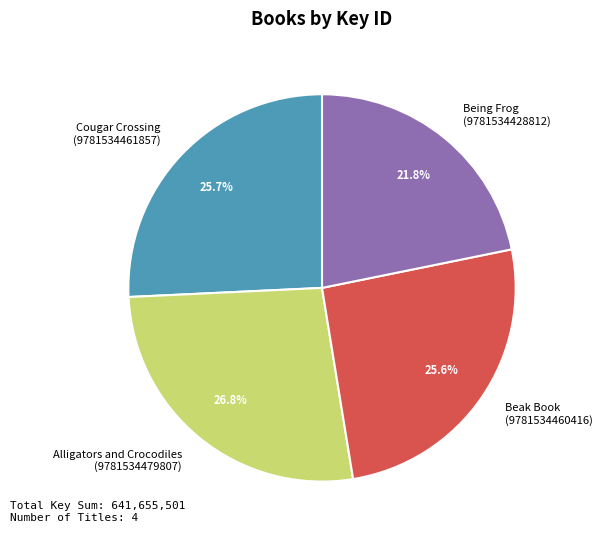

What is the total percentage of Cougar Crossing (9781534461857) and Beak Book (9781534460416)?

51.4%